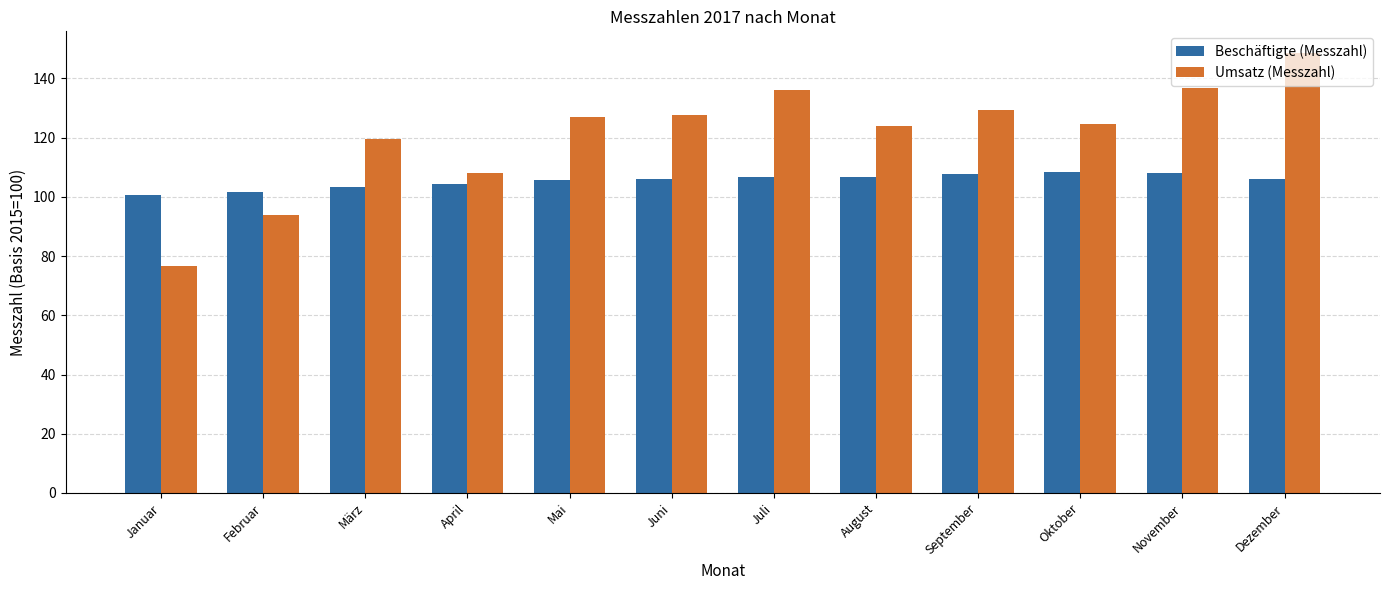

Which category has the highest value across all series?

Dezember